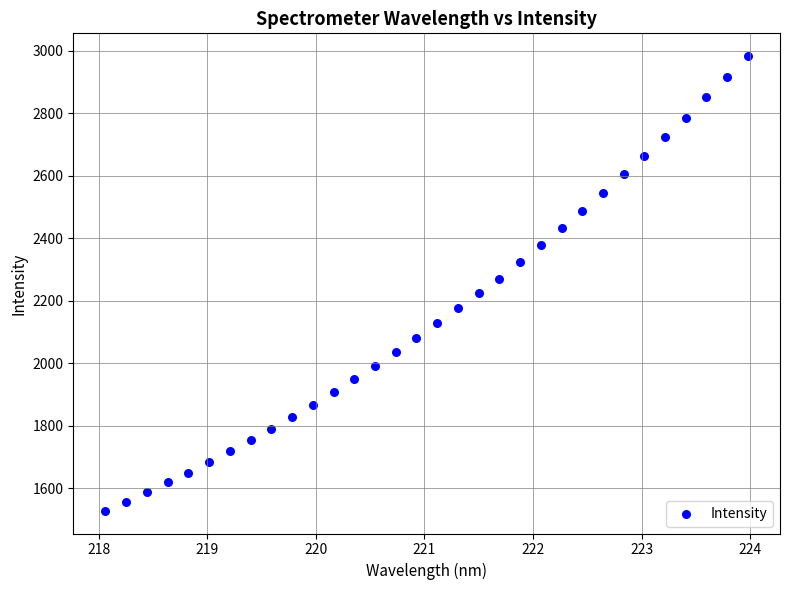

What is the range of X values (max minus min)?

5.9